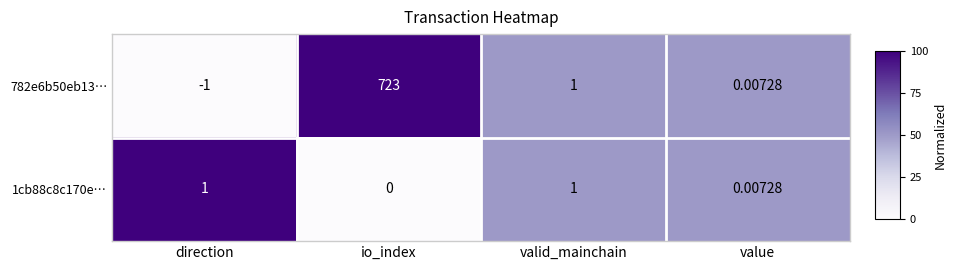

At direction, list the series in order from largest to smallest.

1cb88c8c170e…, 782e6b50eb13…